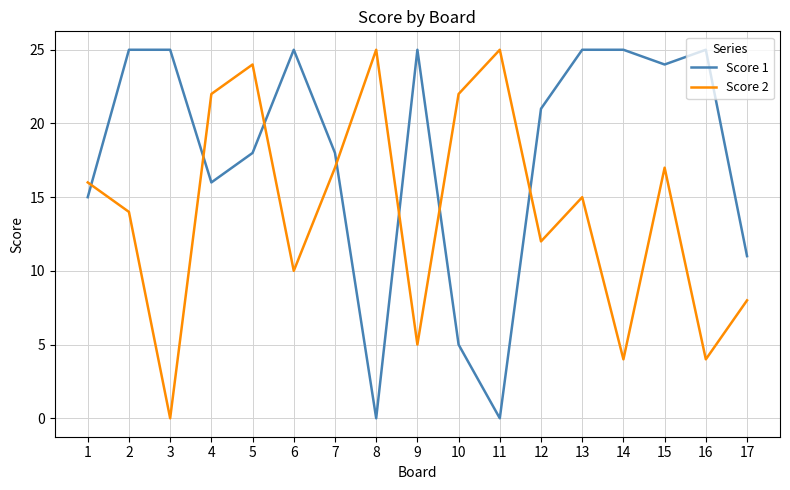

The value of Score 2 at 11 is 25. True or false?

True